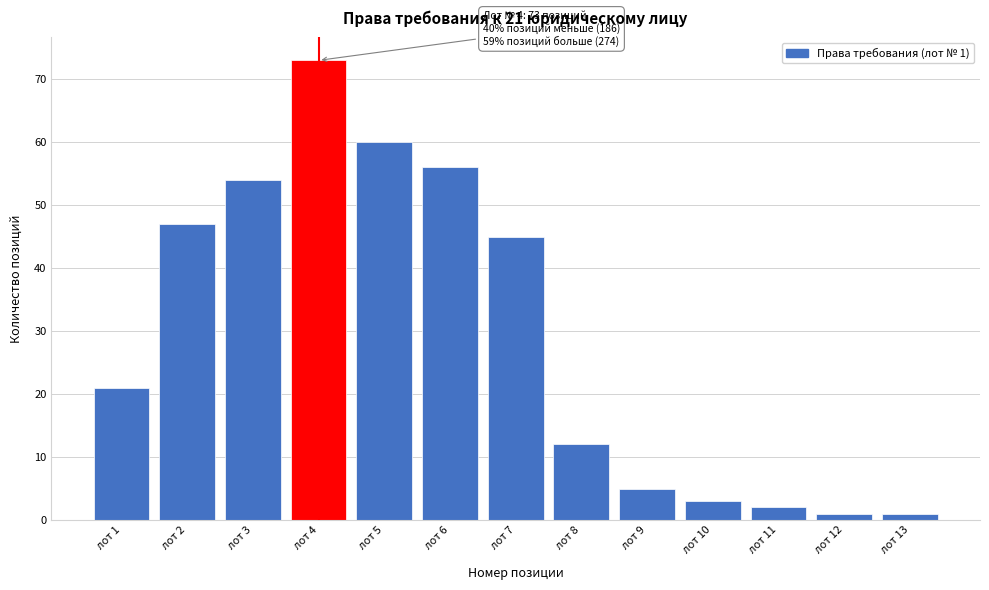

Reading left to right, list all the values displayed in this chart.

лот 1=21	лот 2=47	лот 3=54	лот 4=73	лот 5=60	лот 6=56	лот 7=45	лот 8=12	лот 9=5	лот 10=3	лот 11=2	лот 12=1	лот 13=1